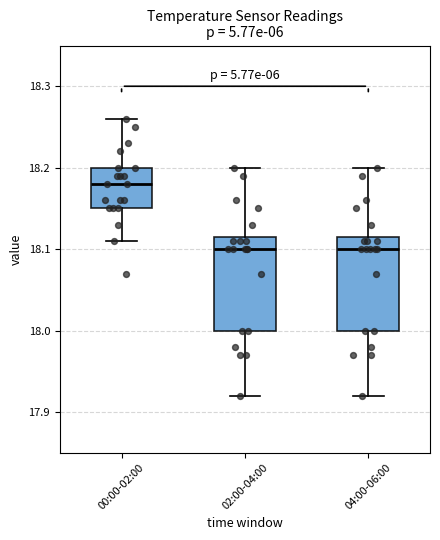

Where is the lower edge of the box for 02:00-04:00 on the y-axis? The values are not printed on the chart, so give them approximately, as read against the axis.

18.00